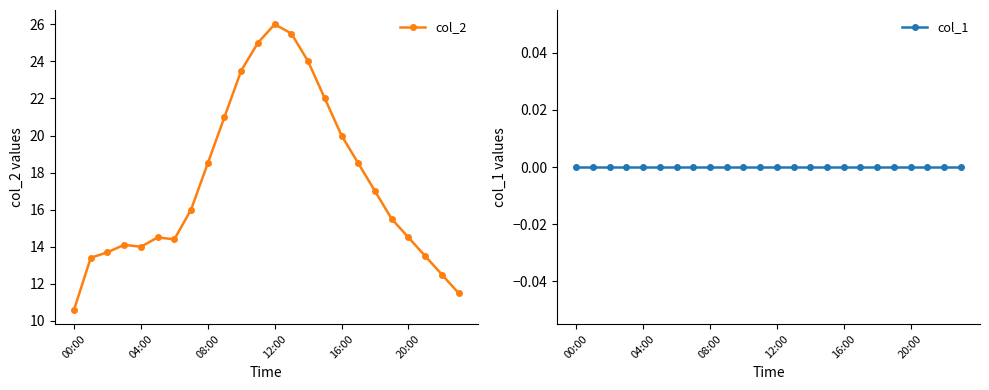

Is it true that col_2 equals 10.9 at 08:00?

False